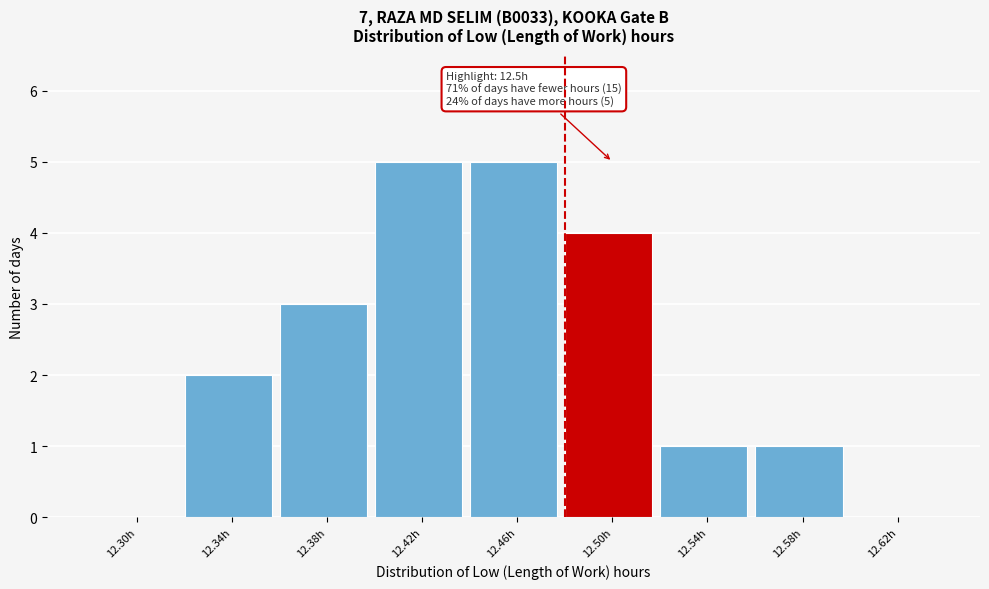

Reading left to right, extract all data points from this chart.

12.30h=0	12.34h=2	12.38h=3	12.42h=5	12.46h=5	12.50h=4	12.54h=1	12.58h=1	12.62h=0